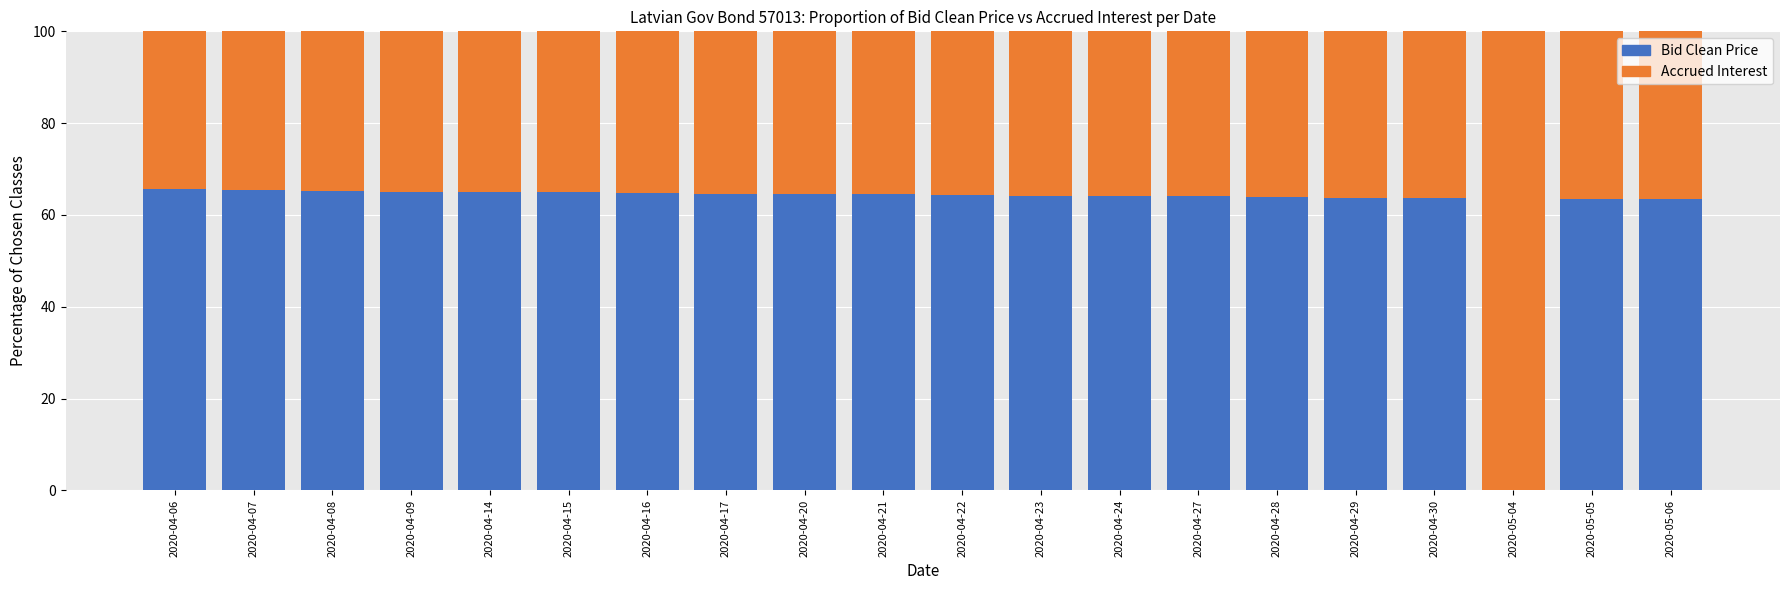

What is the total value across all series at 2020-04-06?

100.0